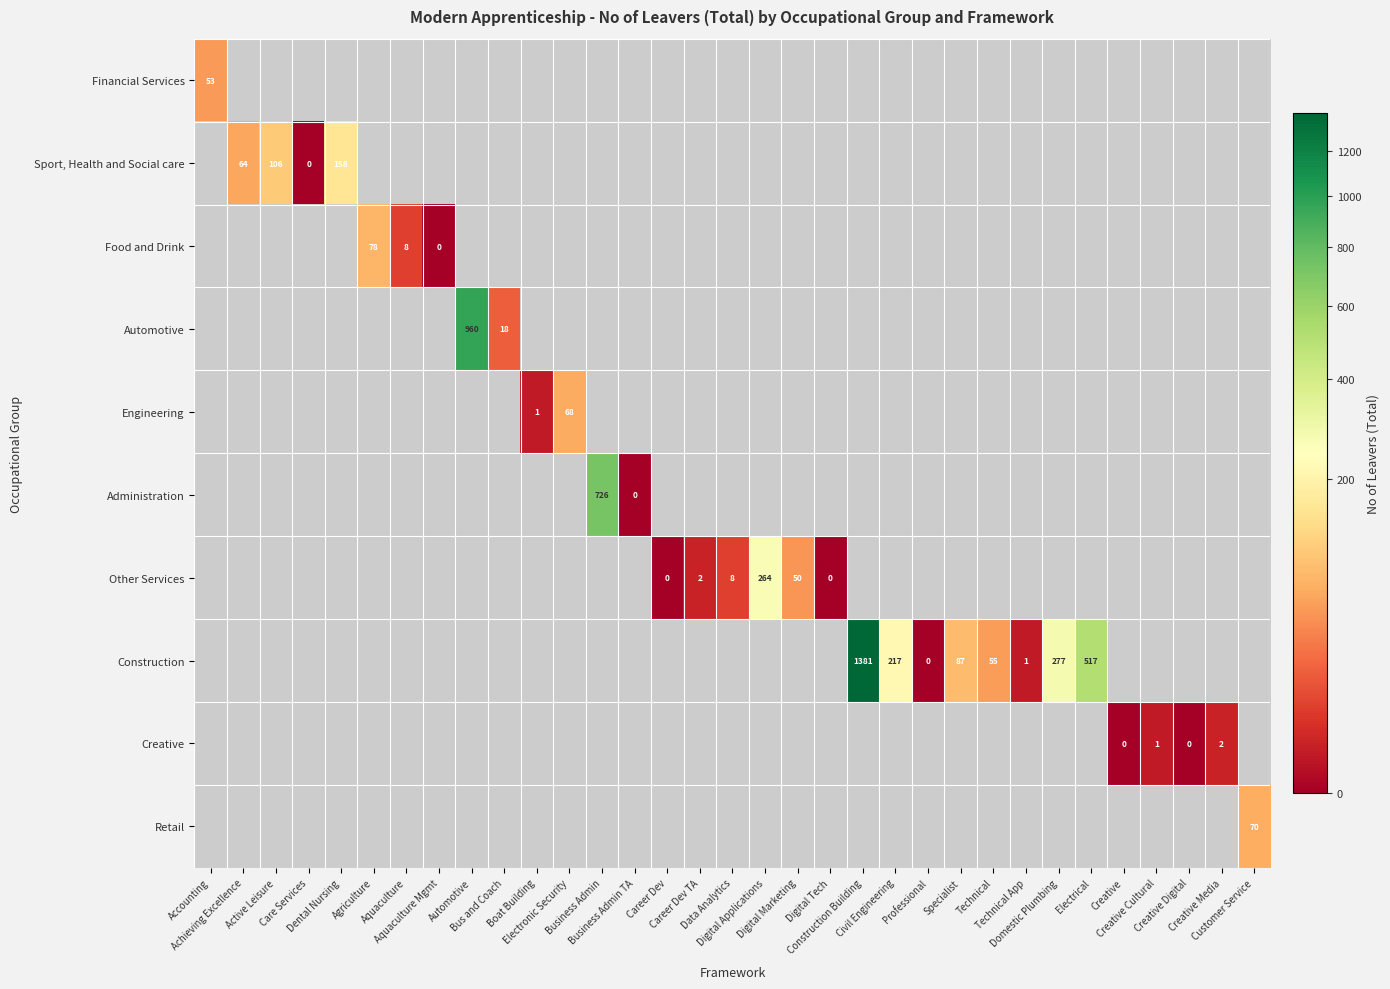

What is the maximum value for Financial Services?

53.0